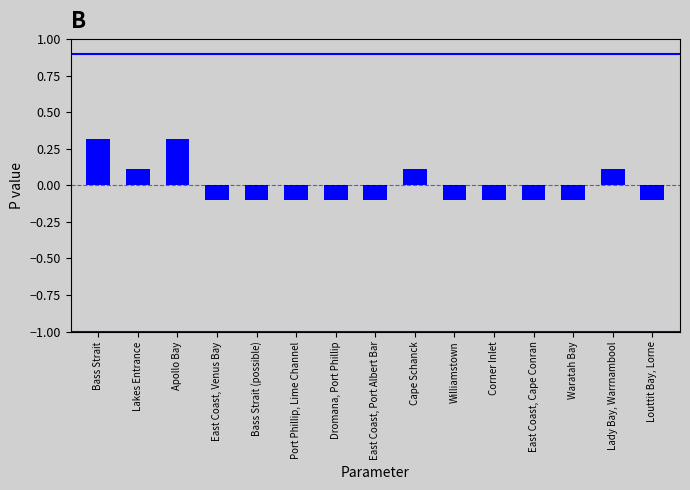

What is the value of the 4th bar from the left?

-0.1